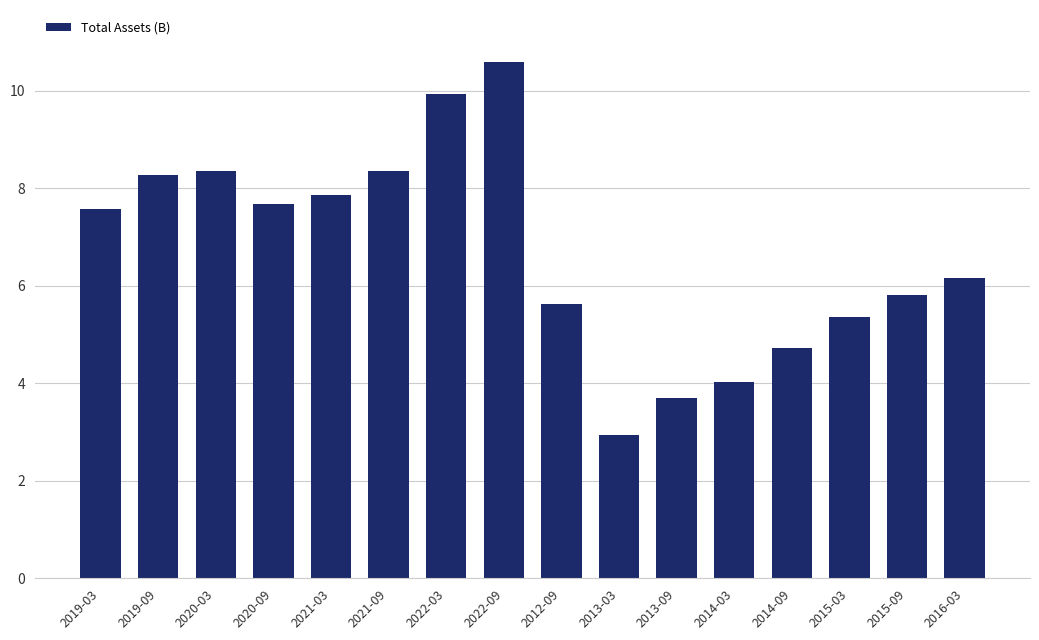

What position from the left is 2021-09?

6